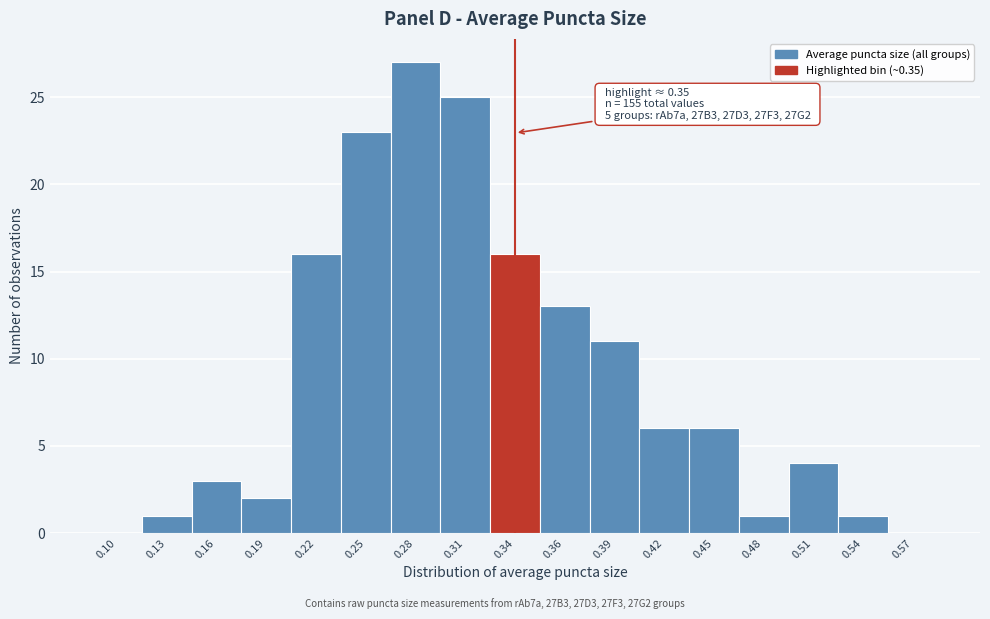

Reading right to left, transcribe all the data shown in this chart.

0.57=0	0.54=1	0.51=4	0.48=1	0.45=6	0.42=6	0.39=11	0.36=13	0.34=16	0.31=25	0.28=27	0.25=23	0.22=16	0.19=2	0.16=3	0.13=1	0.10=0